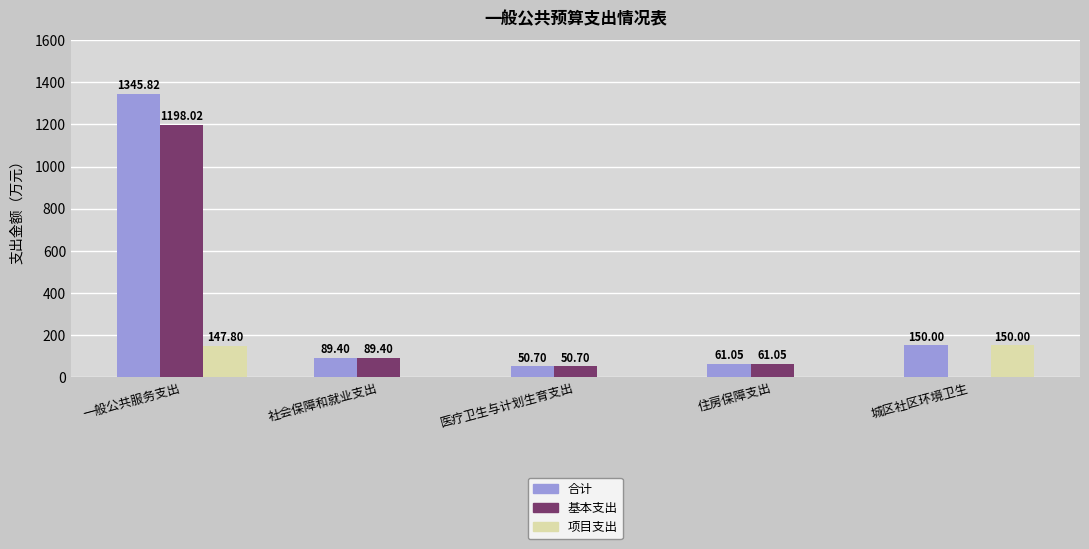

Which series has the largest total across all categories?

合计